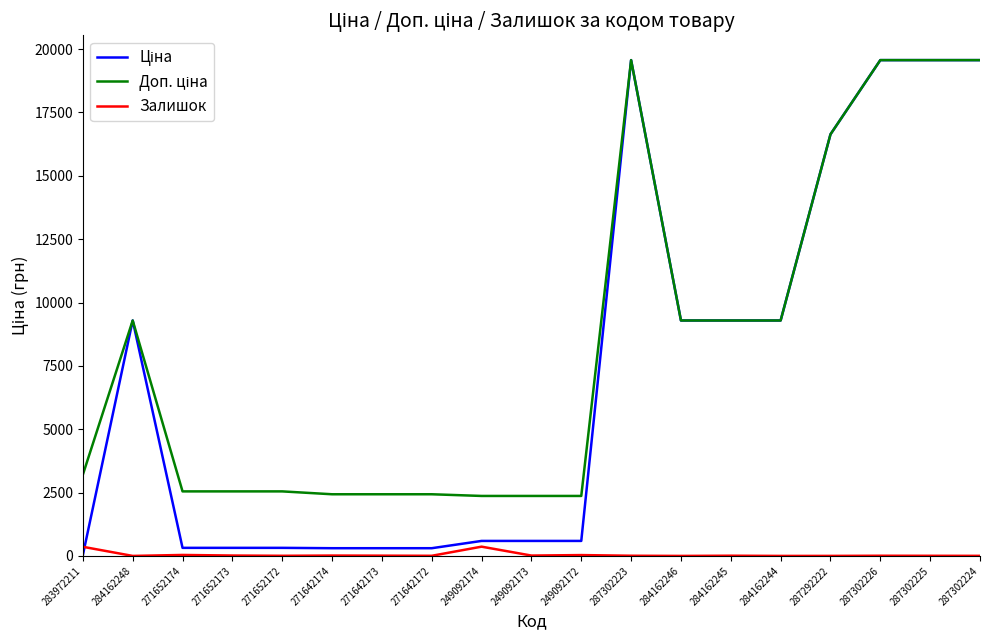

What is the difference between the highest and lowest values at 284162244?

9290.5